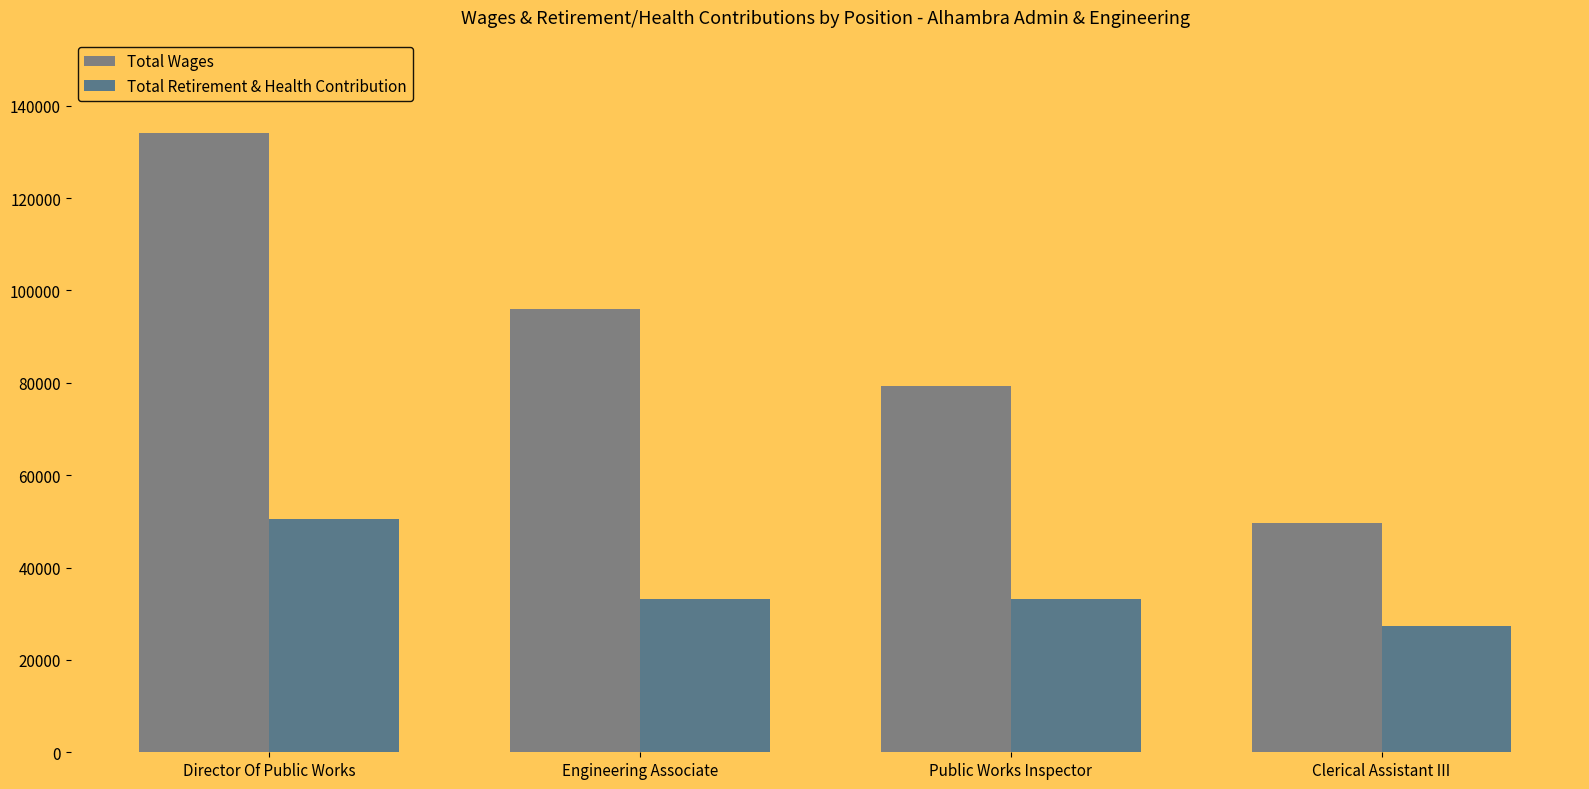

Where is Total Wages nearest to the value 91889?

Engineering Associate